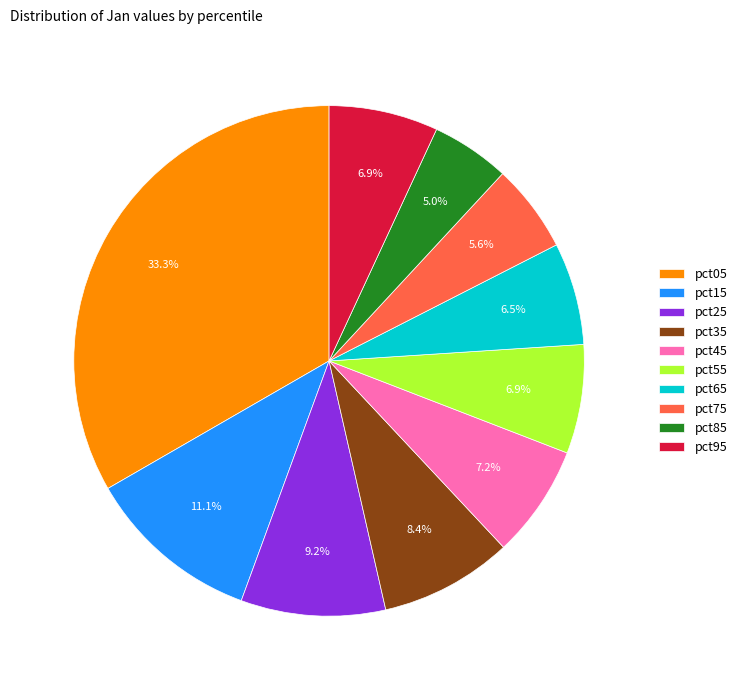

Do pct75 and pct65 together represent more than half of the pie?

No